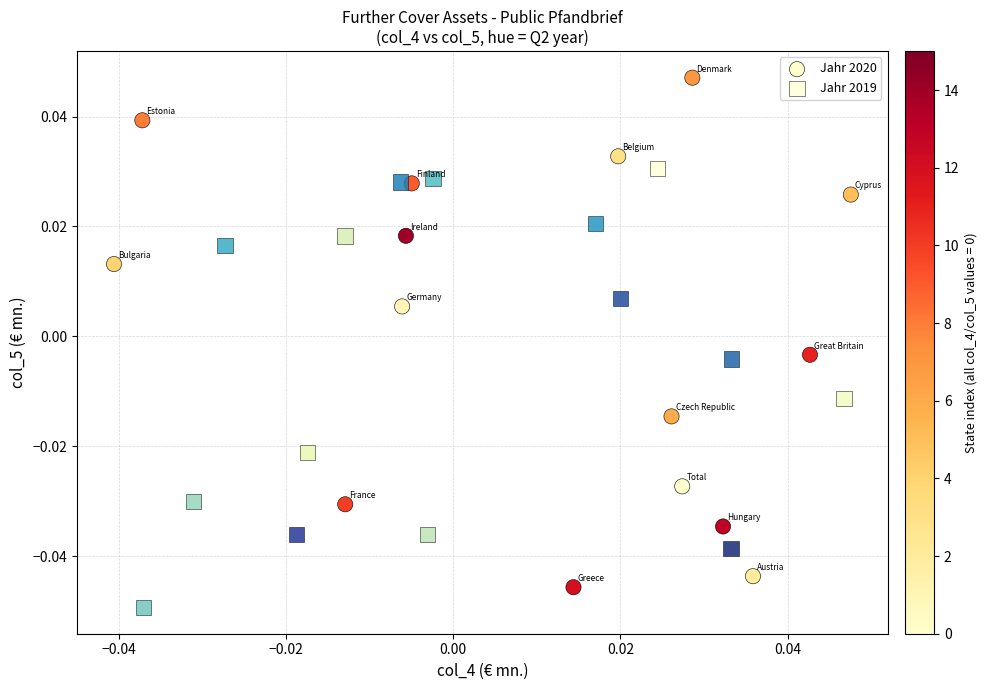

Which series contains the highest Y value?

Jahr 2020